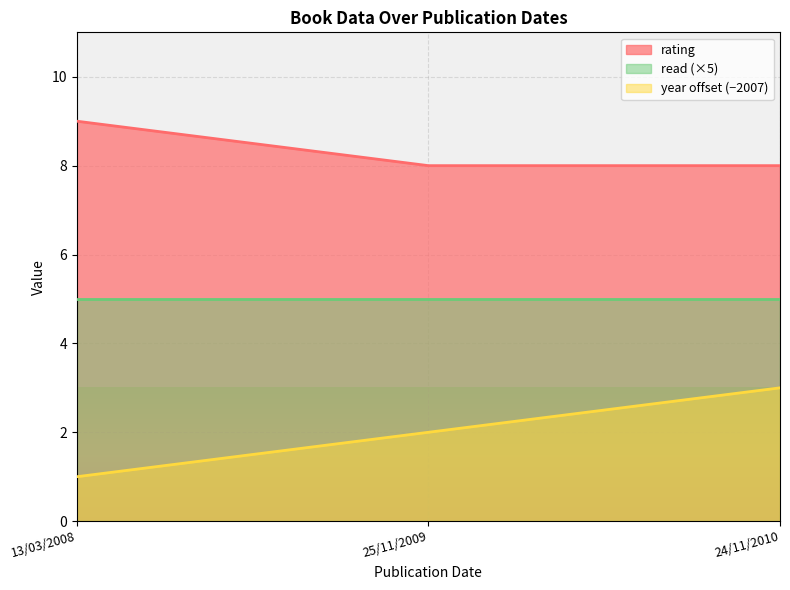

At which category does the chart reach its peak across all series?

13/03/2008